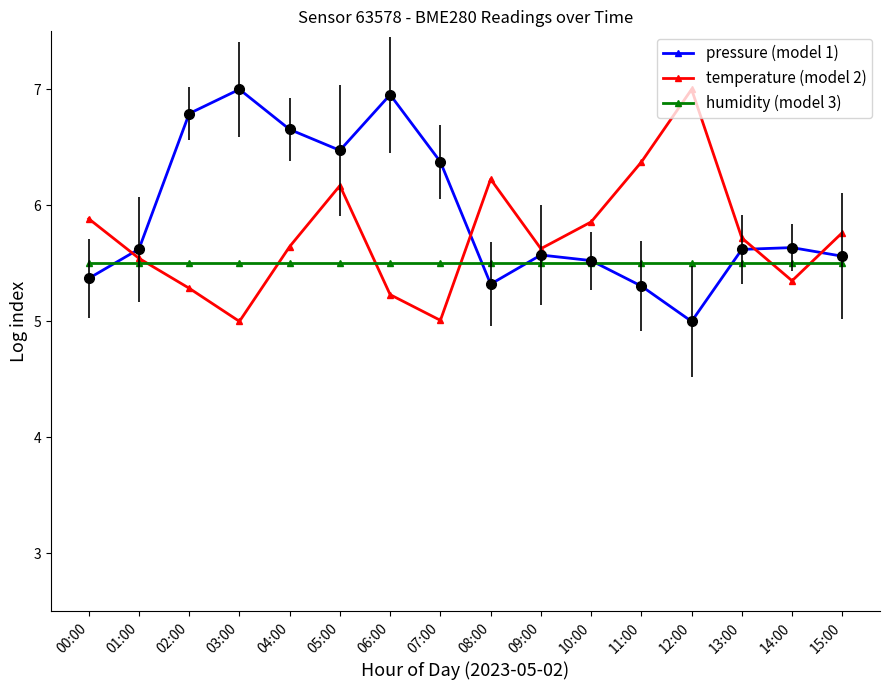

True or false: pressure (model 1) and humidity (model 3) intersect in this chart.

True